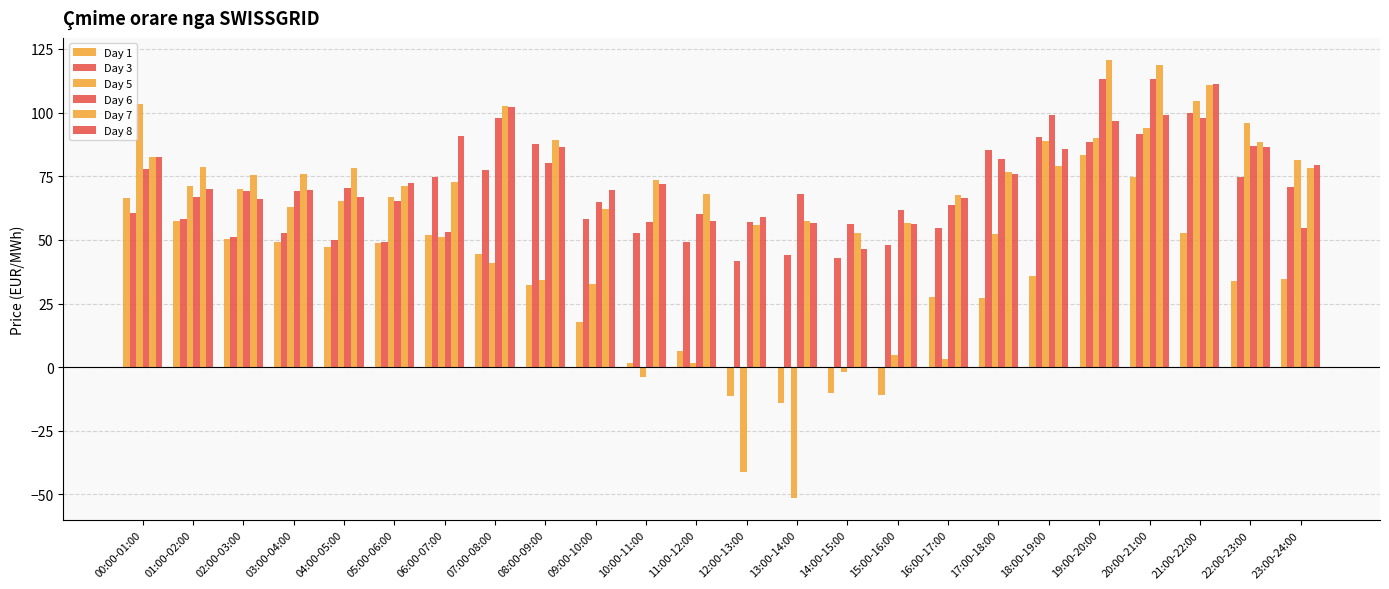

What is the difference between the highest and lowest values at 16:00-17:00?

64.5